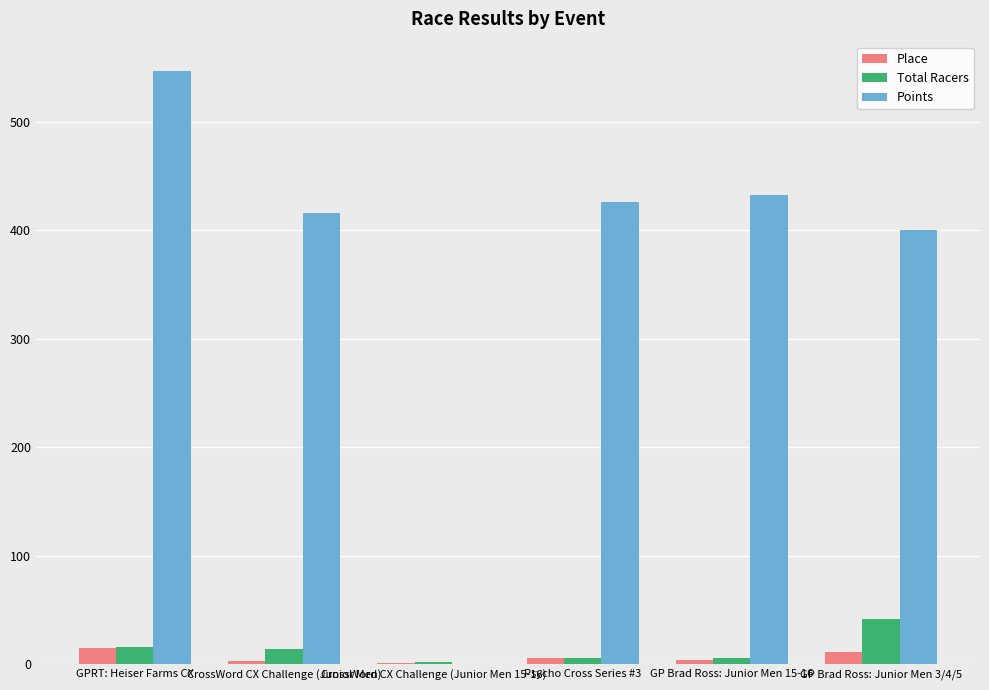

The Place series shows 1.0 at CrossWord CX Challenge (Junior Men 15-16). True or false?

True